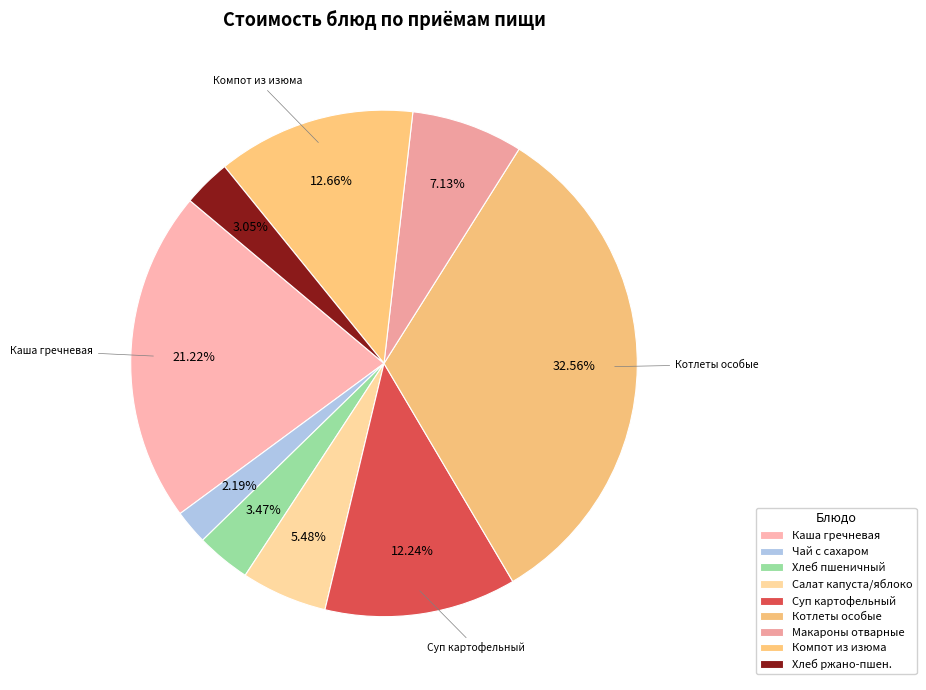

Does any single category account for the majority?

No